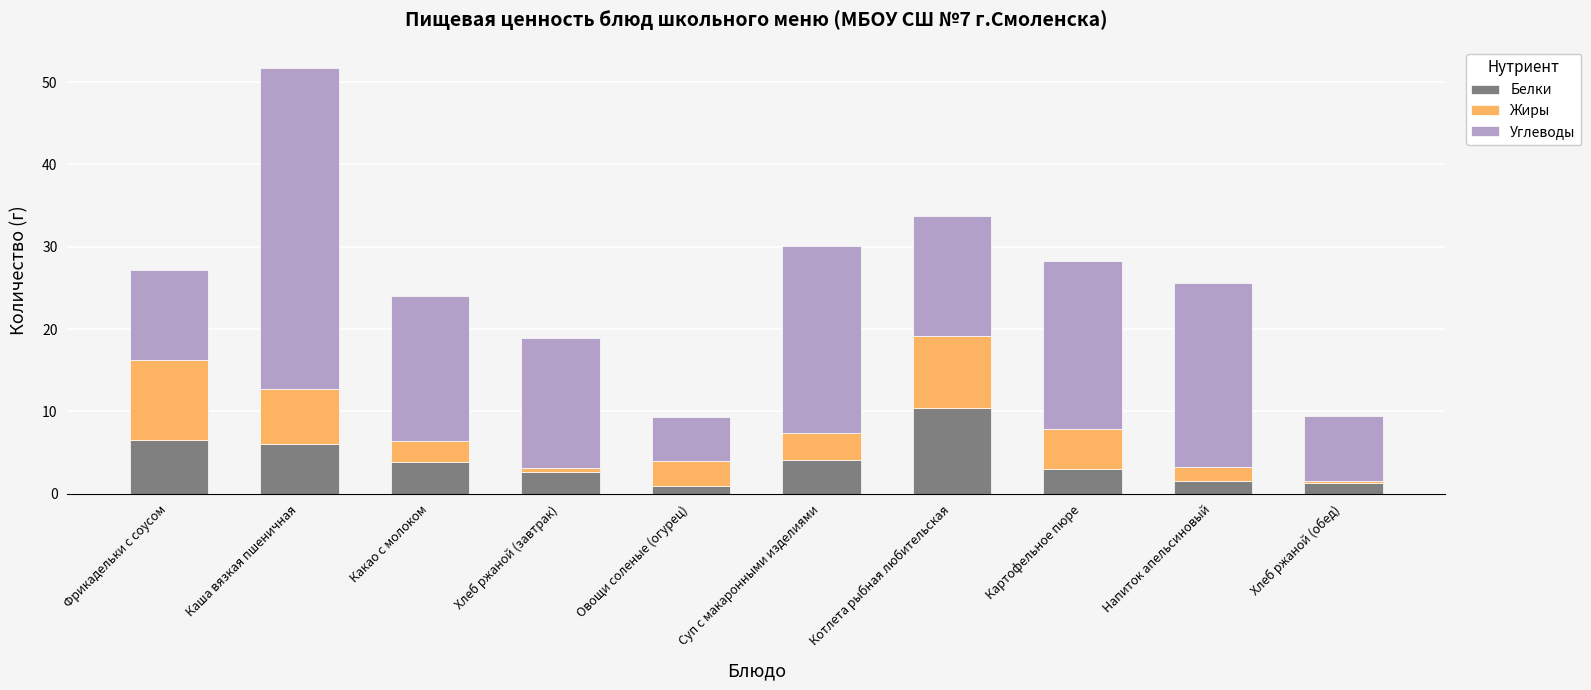

Which category has the highest value in the Белки series?

Котлета рыбная любительская